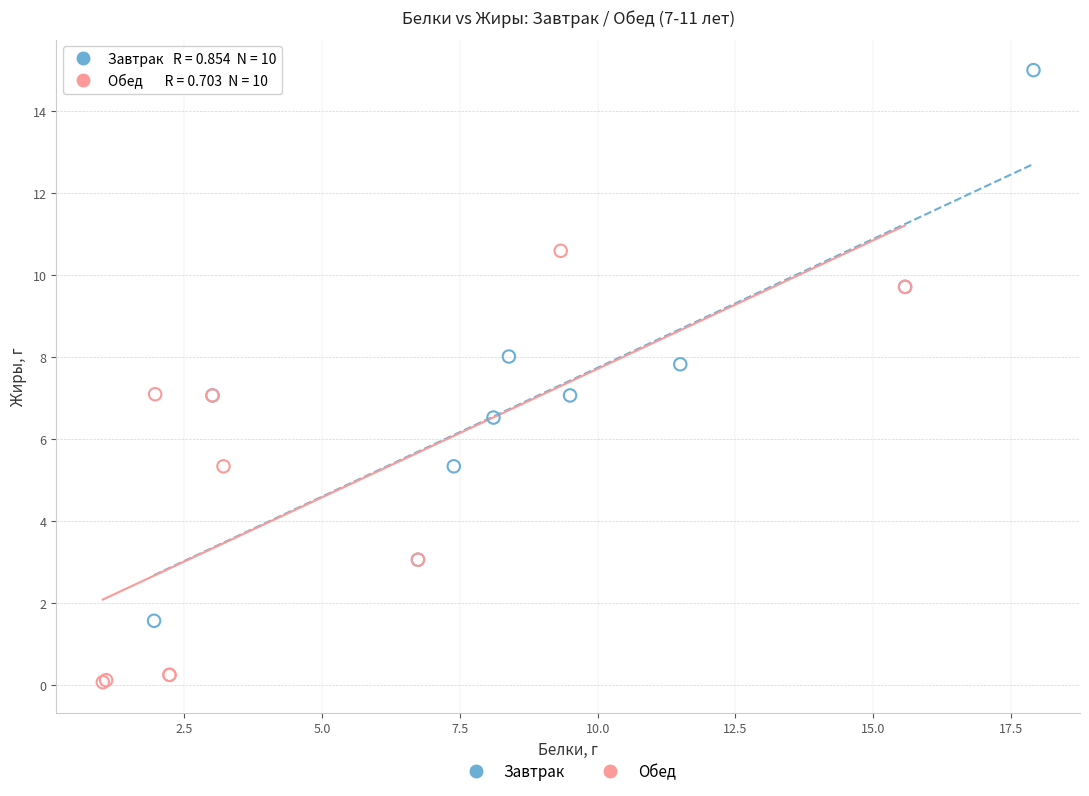

Which series contains the highest Y value?

Завтрак